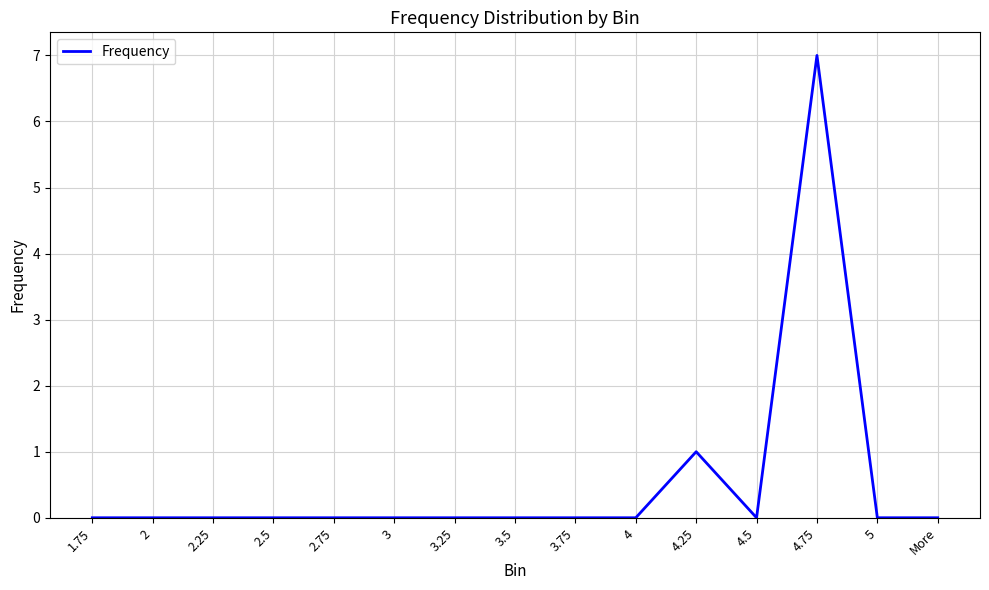

What is the average value?

1